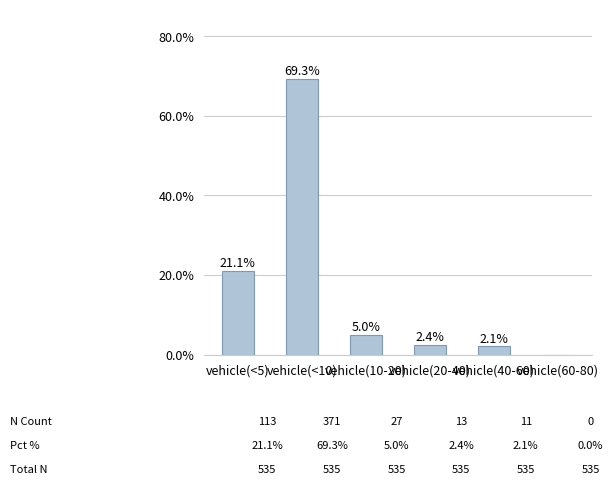

Where is the data nearest to the value 34?

vehicle(<5)